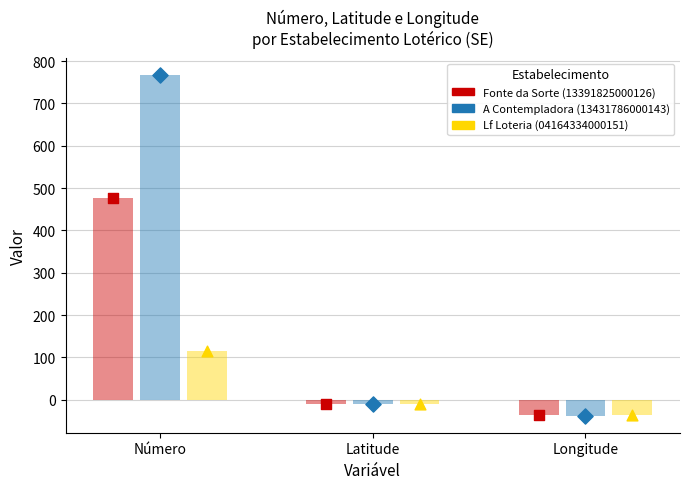

What are all the series names shown in the legend?

Fonte da Sorte (13391825000126), A Contempladora (13431786000143), Lf Loteria (04164334000151)